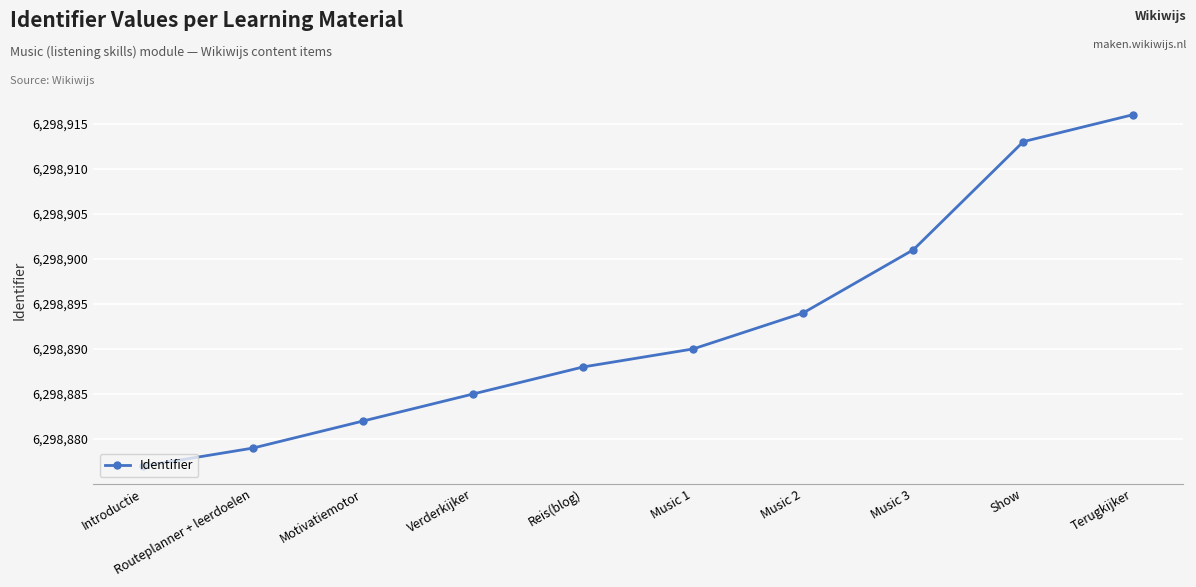

What is the difference between the maximum and second lowest values?

37